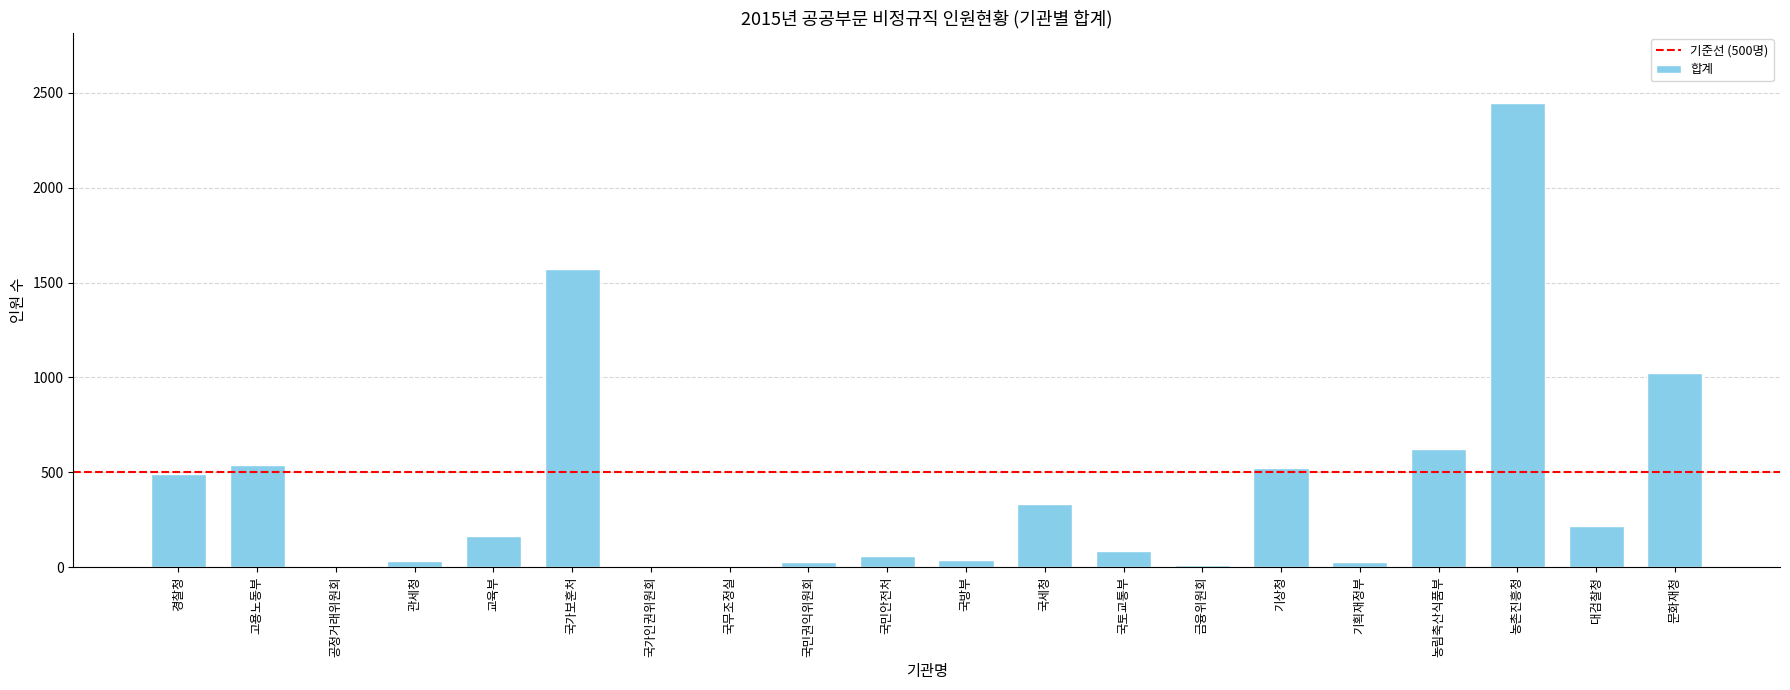

Approximately how many times larger is the value at 기상청 compared to 경찰청?

1.1